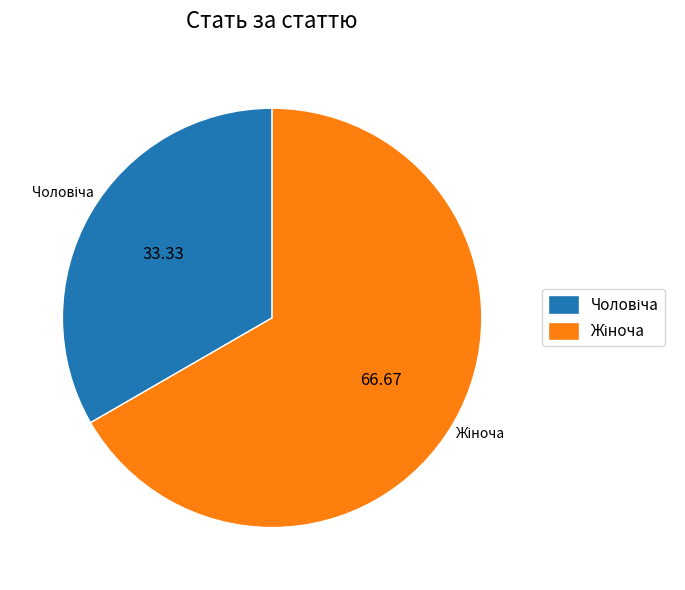

Rank the categories by value from highest to lowest.

Жіноча, Чоловіча